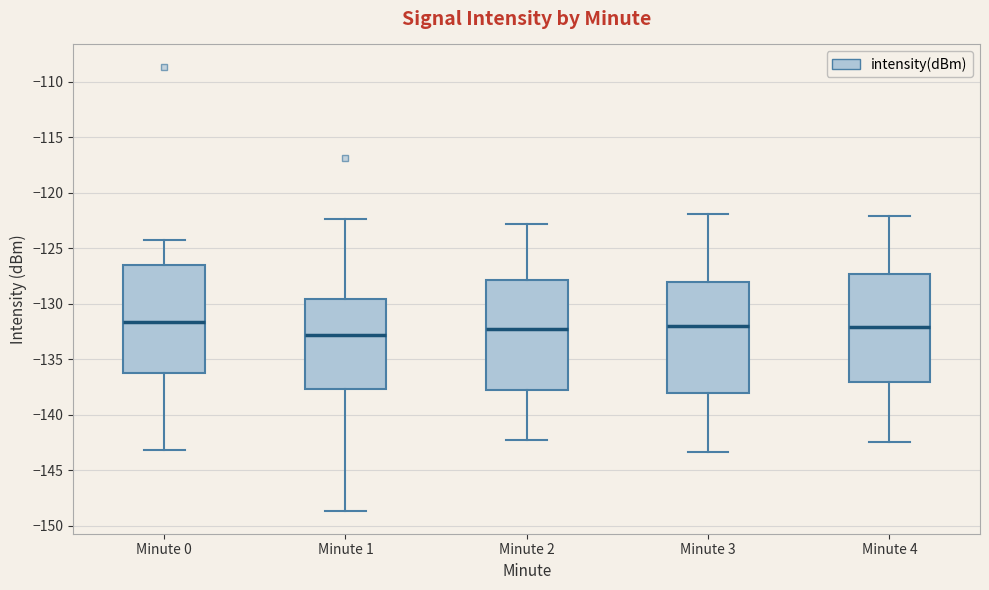

Reading left to right, read every box against the y-axis: the position of its median line, the range the box covers, and the ends of its whiskers. The values are not printed on the chart, so give them approximately, as read against the axis.

Minute 0: median -131.5, box -136.5 to -126.5, whiskers -143.0 to -124.0
Minute 1: median -133.0, box -137.5 to -129.5, whiskers -148.5 to -122.5
Minute 2: median -132.5, box -138.0 to -128.0, whiskers -142.5 to -123.0
Minute 3: median -132.0, box -138.0 to -128.0, whiskers -143.5 to -122.0
Minute 4: median -132.0, box -137.0 to -127.5, whiskers -142.5 to -122.0